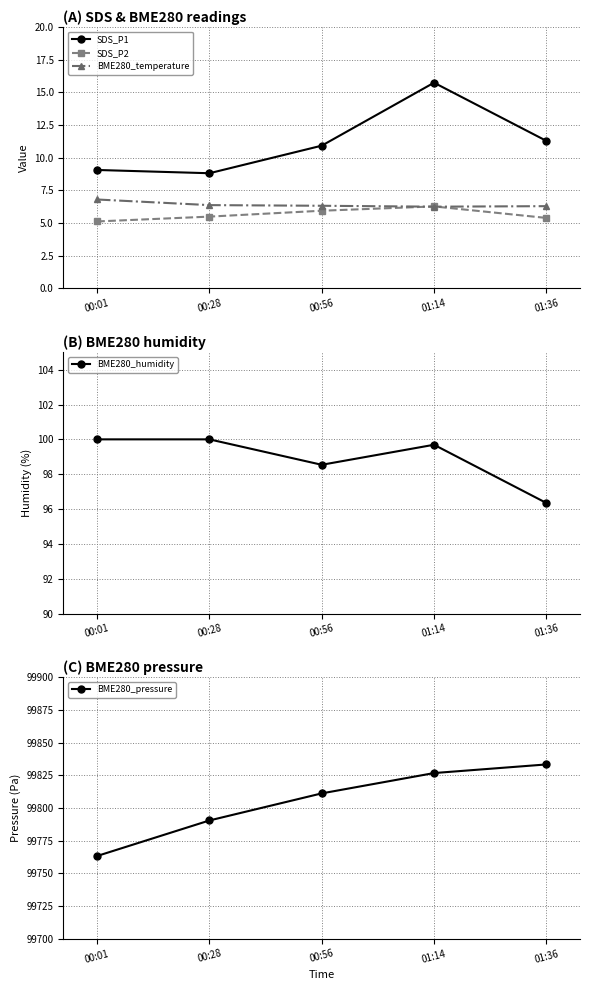

What is the label of the 4th point from the right?

00:28